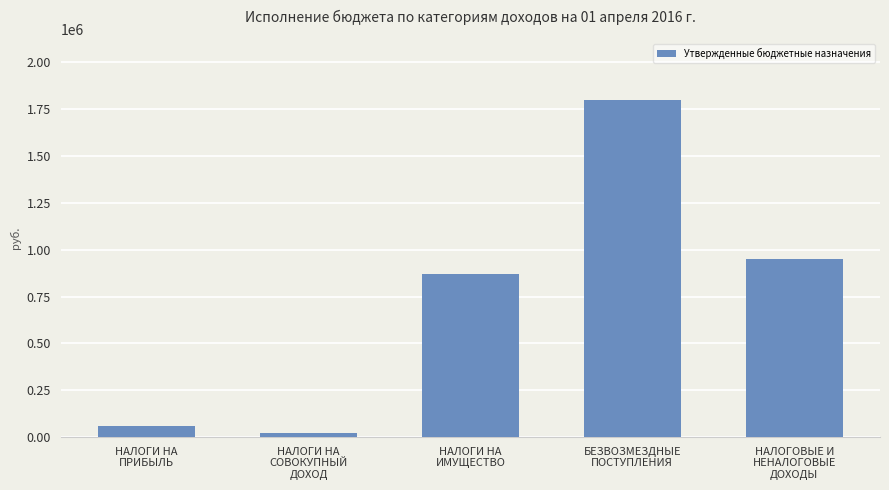

What is the maximum value shown in the chart?

1800910